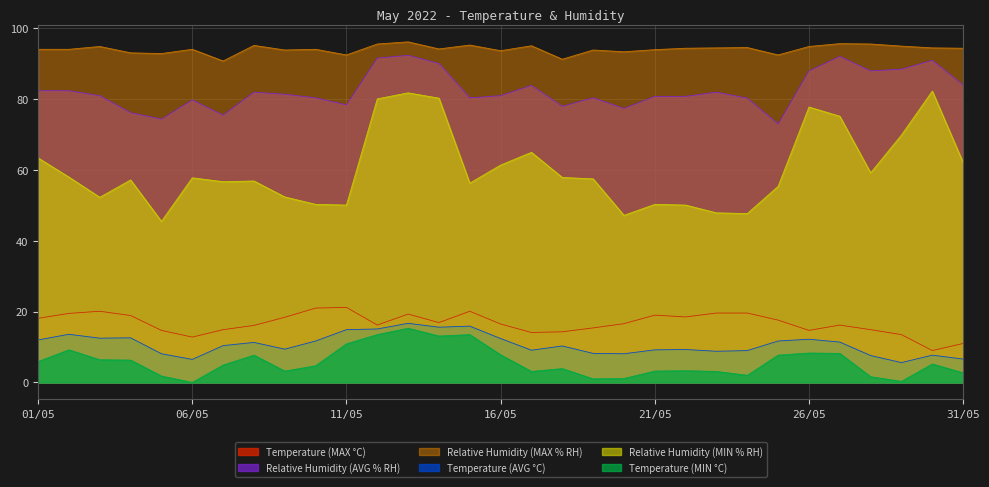

What is the label of the 6th point from the left?

06/05